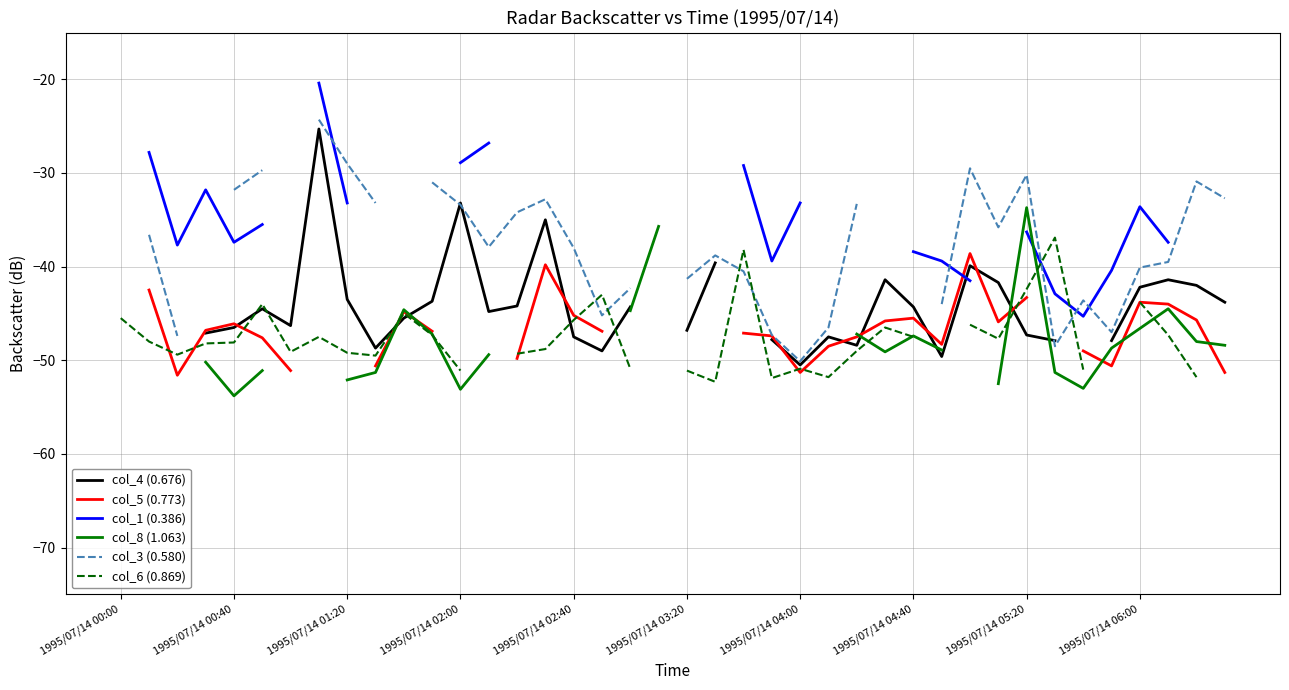

How many times do col_8 (1.063) and col_6 (0.869) cross each other?

7